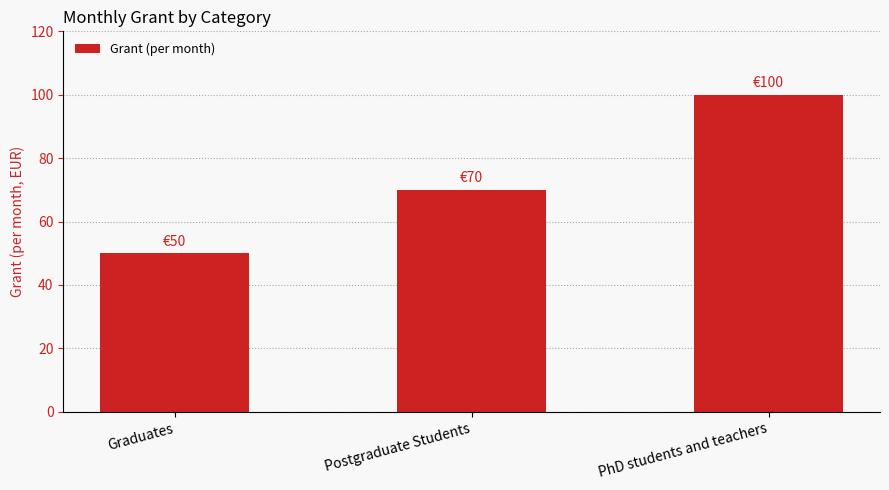

Approximately how many times larger is the value at Postgraduate Students compared to Graduates?

1.4